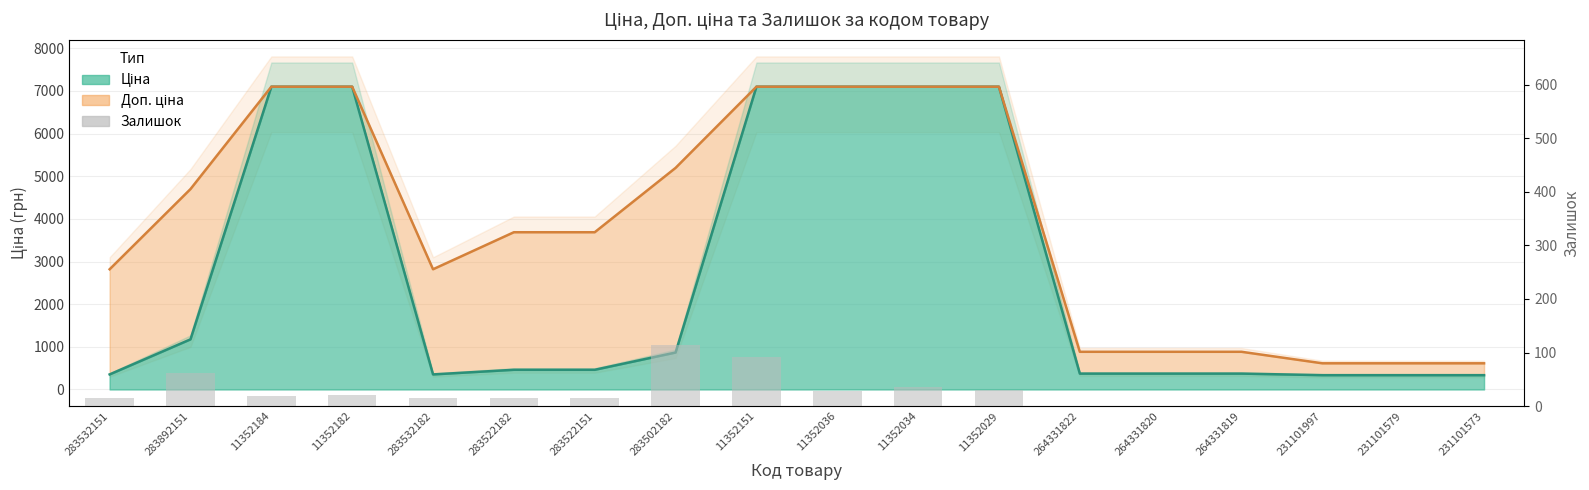

True or false: the data shows 13 at 11352029.

False